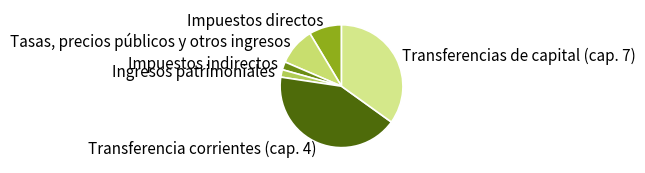

How many segments does this pie chart have?

6